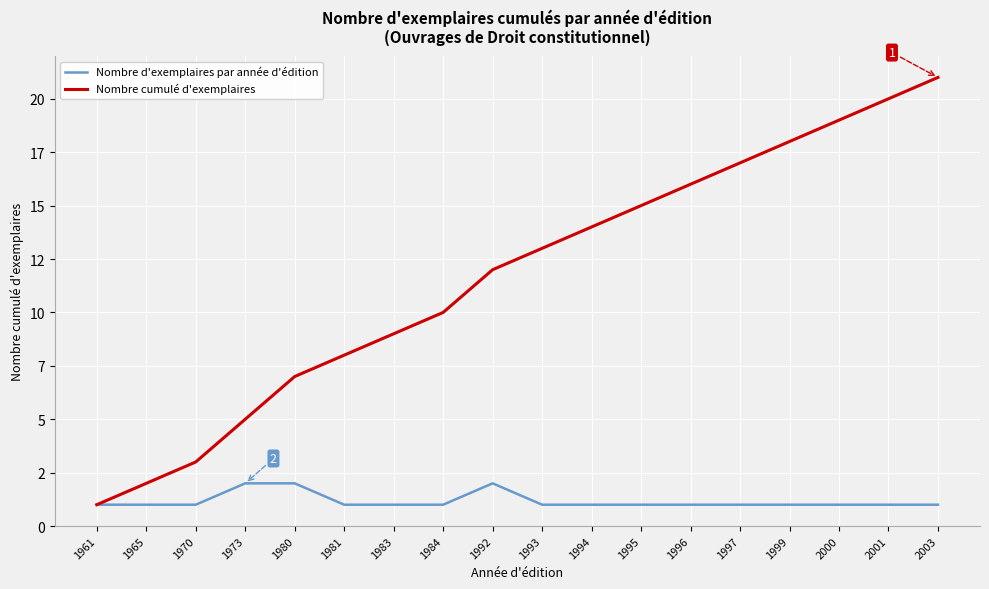

Does the chart have visible grid lines?

Yes